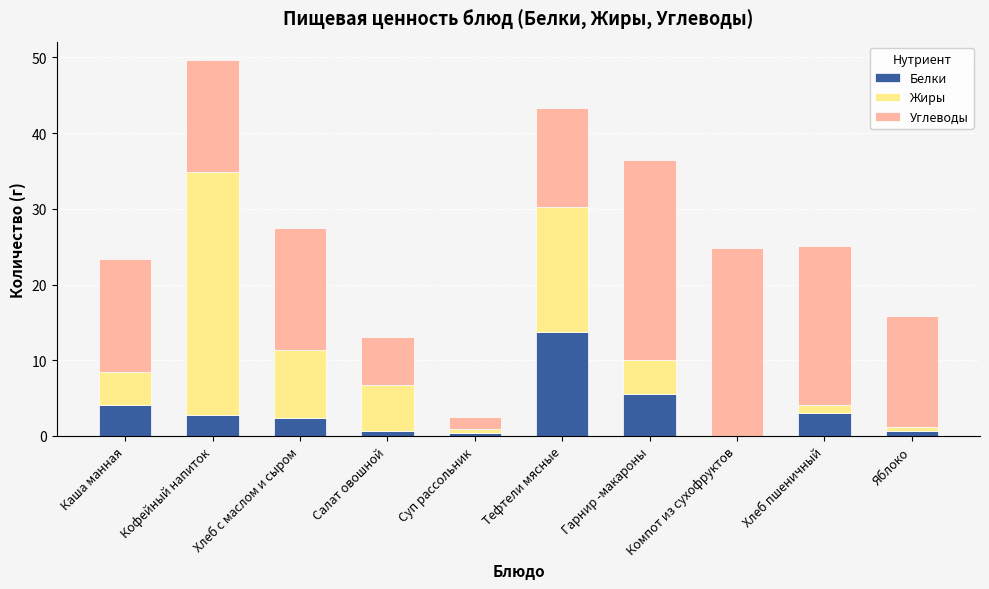

What is the sum of all Белки values?

33.3